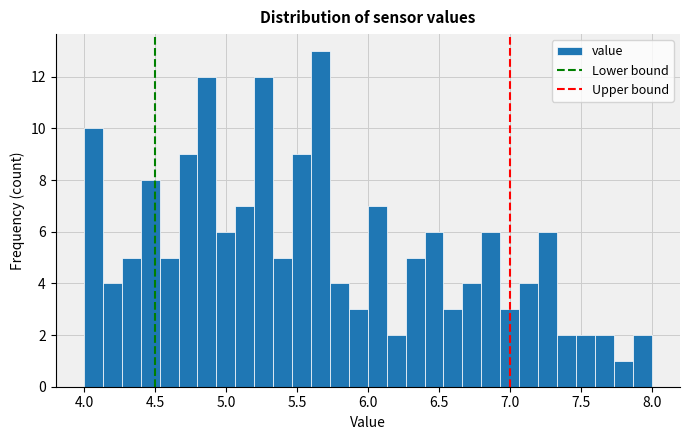

Read against the x-axis, roughly where is the centre of the tallest bar?

5.65